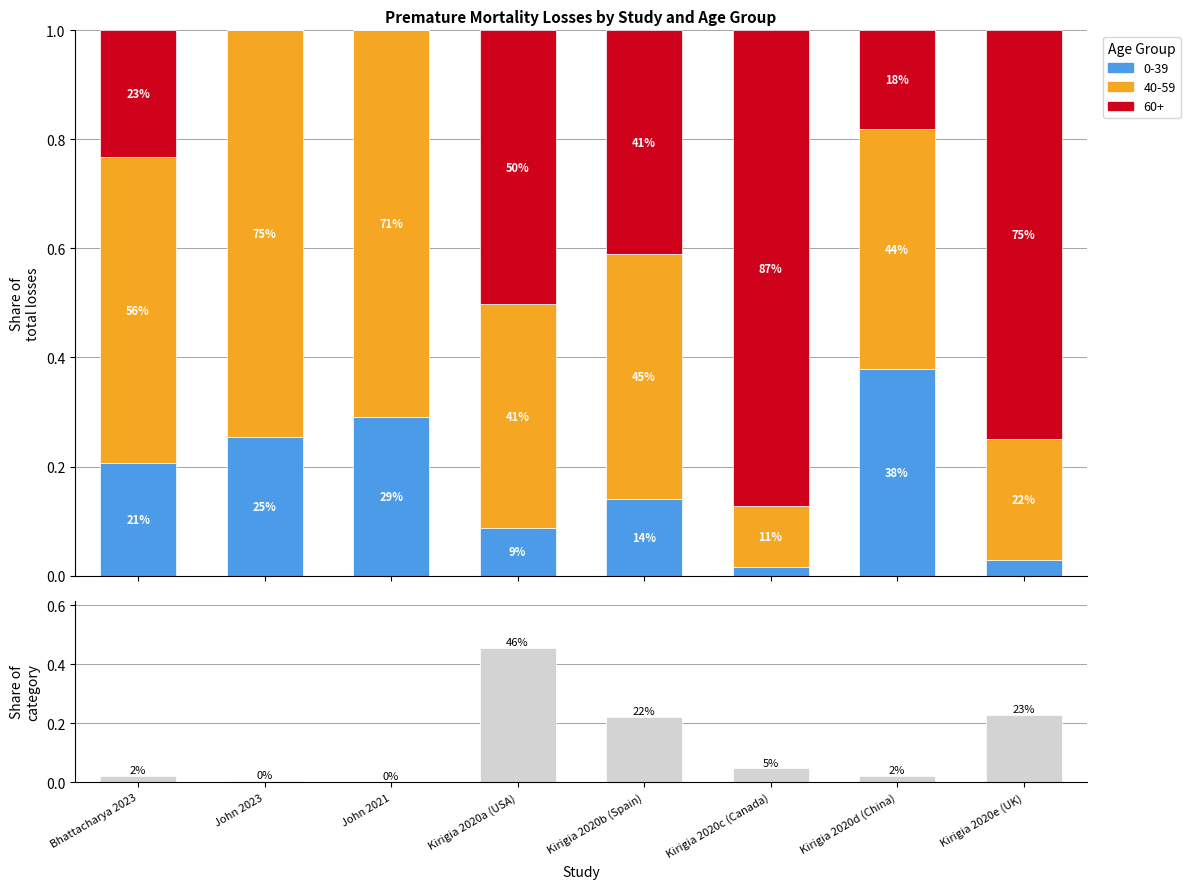

Which category has the highest value across all series?

Kirigia 2020a (USA)